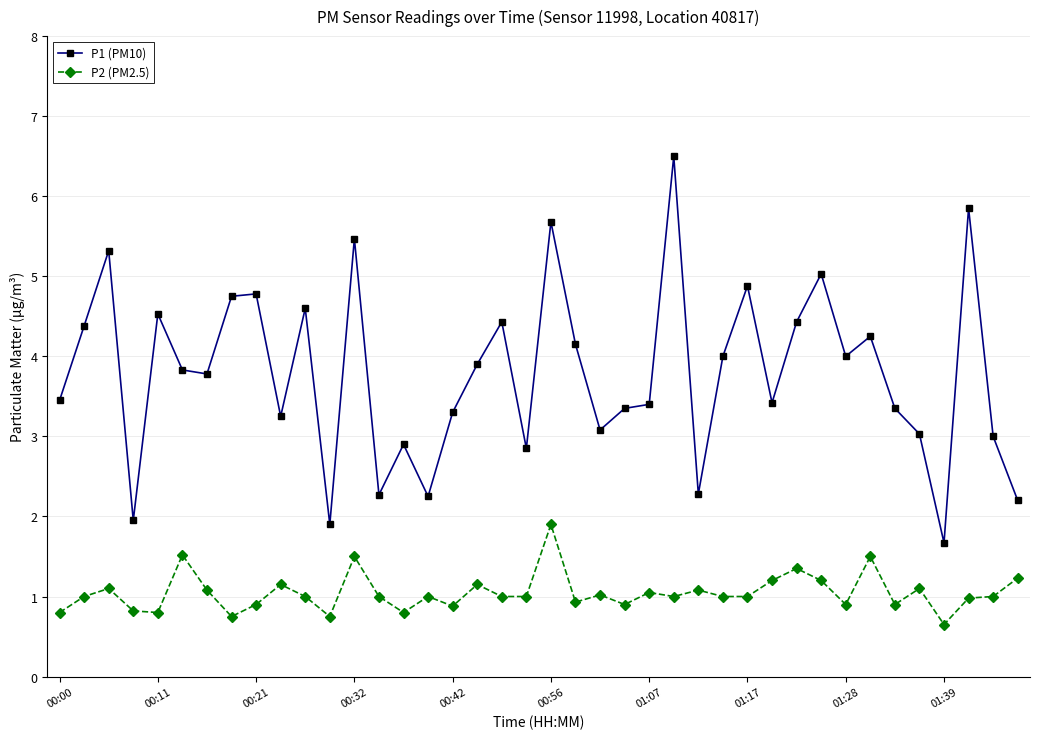

What is the value of the P1 (PM10) point at the 20th from the left?

2.9